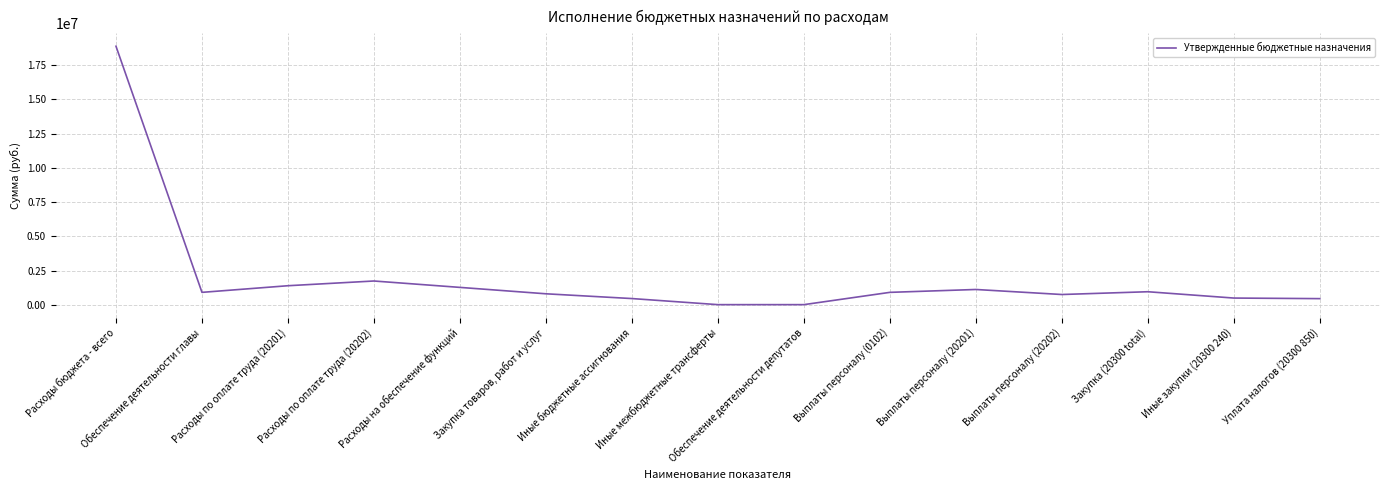

What is the greatest value displayed?

18869042.2